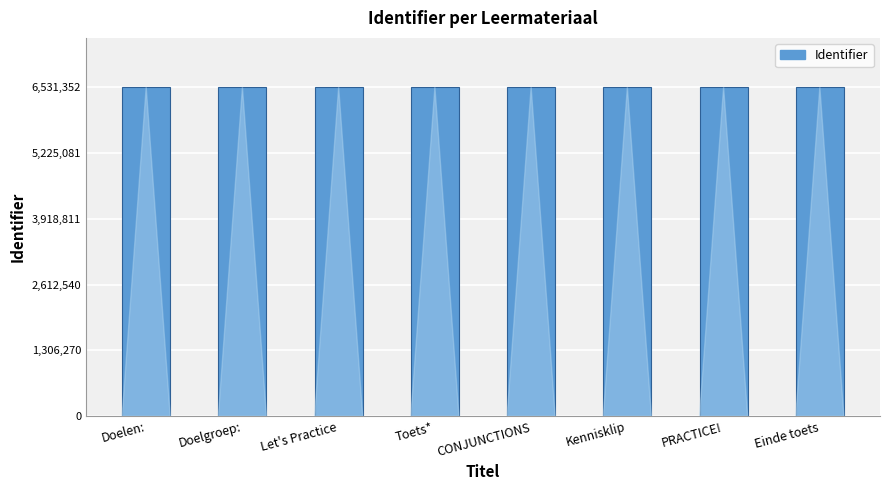

What is the sum of the values at Doelgroep: and Kennisklip?

13062690